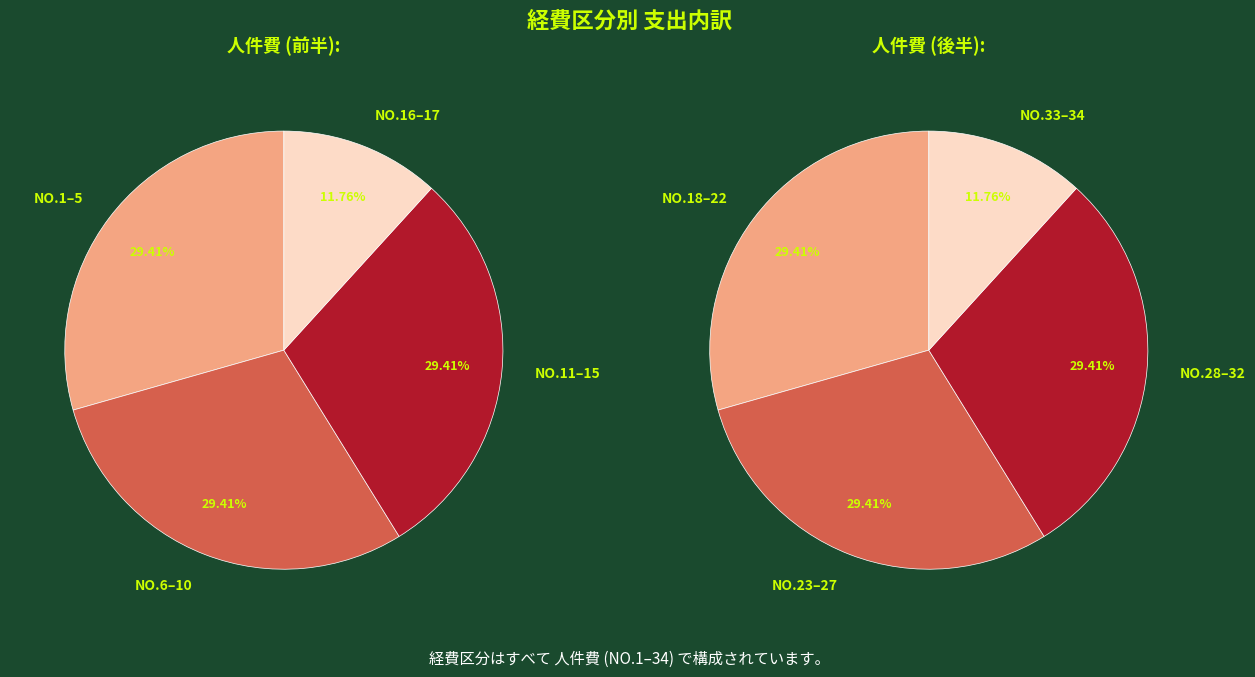

Is 11 the majority of the pie?

No